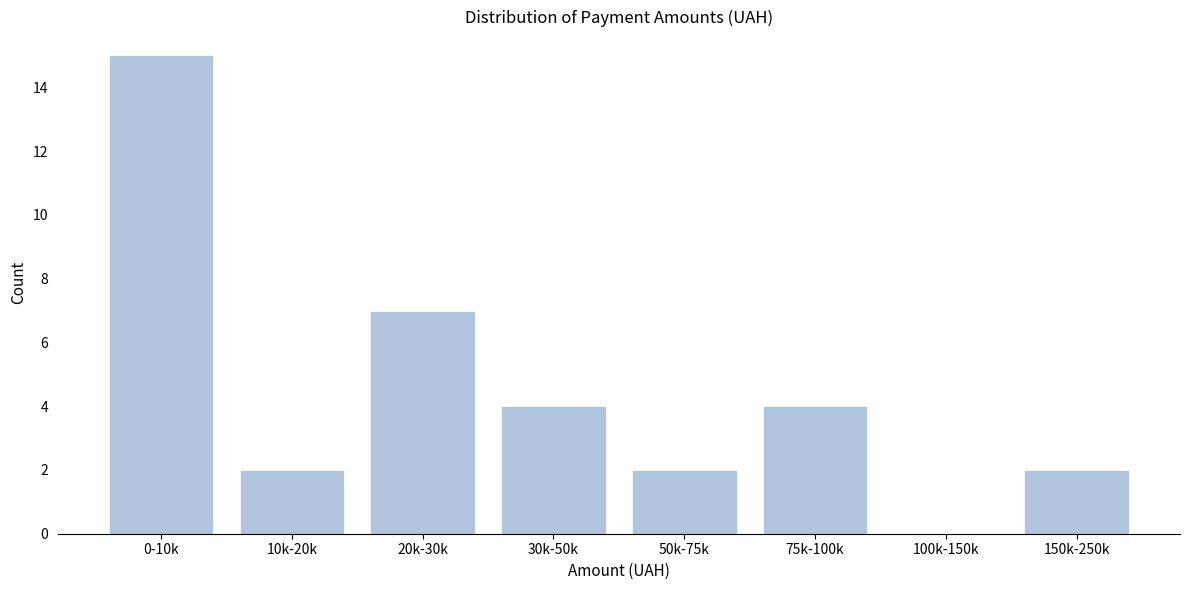

Reading left to right, transcribe all the data shown in this chart.

0-10k=15	10k-20k=2	20k-30k=7	30k-50k=4	50k-75k=2	75k-100k=4	100k-150k=0	150k-250k=2